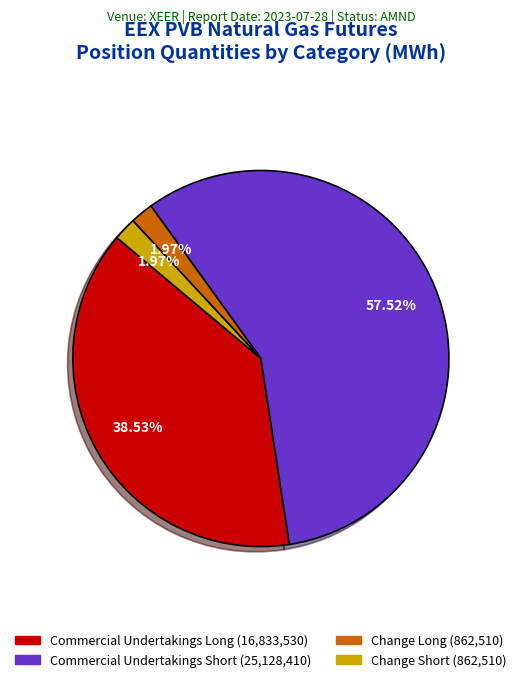

What percentage is the Commercial Undertakings Long slice, to the nearest percent?

39%